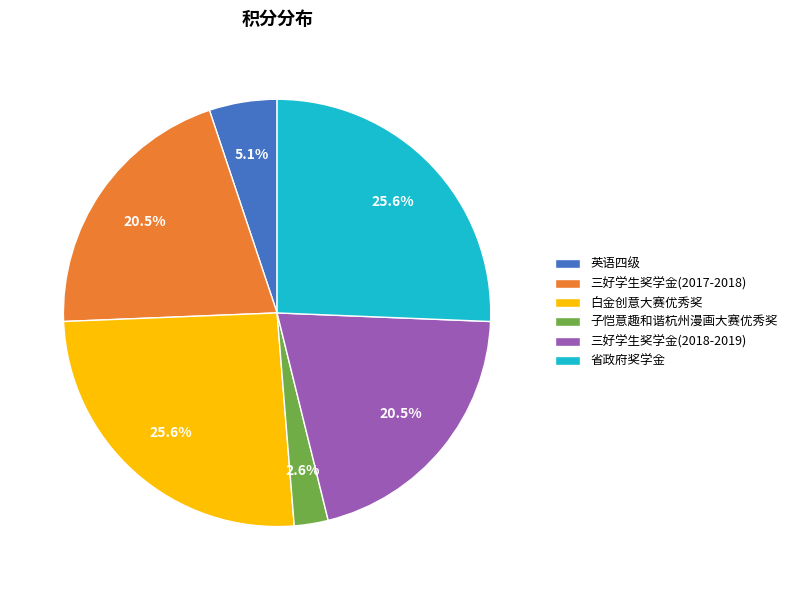

To the nearest percent, what is the difference between the 三好学生奖学金(2017-2018) and 白金创意大赛优秀奖 slice percentages?

5%